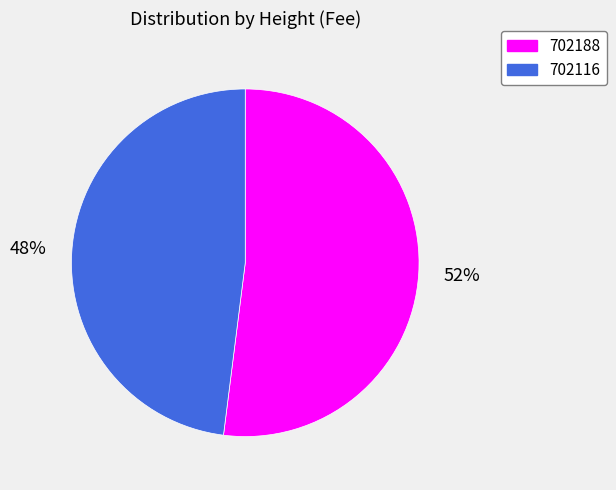

Rank the categories by value from lowest to highest.

702116, 702188